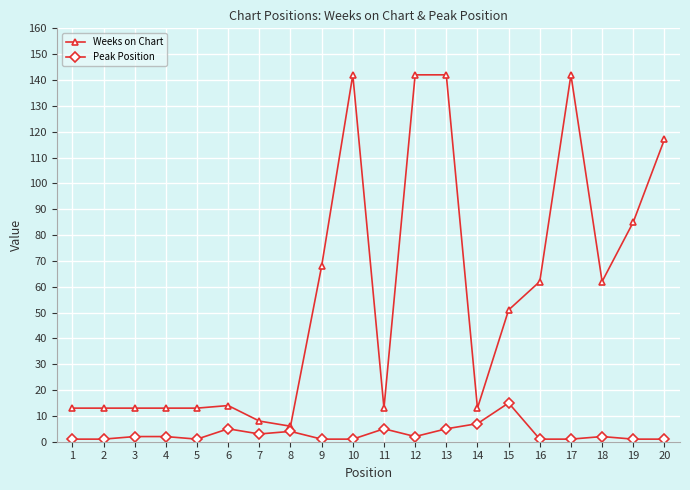

Which series has the largest total across all categories?

Weeks on Chart